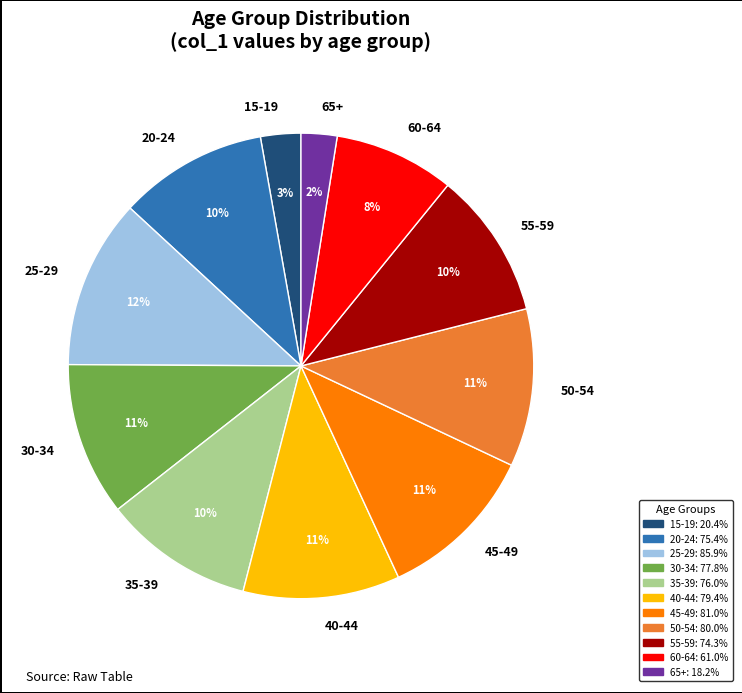

Which category has the biggest portion of the pie?

25-29